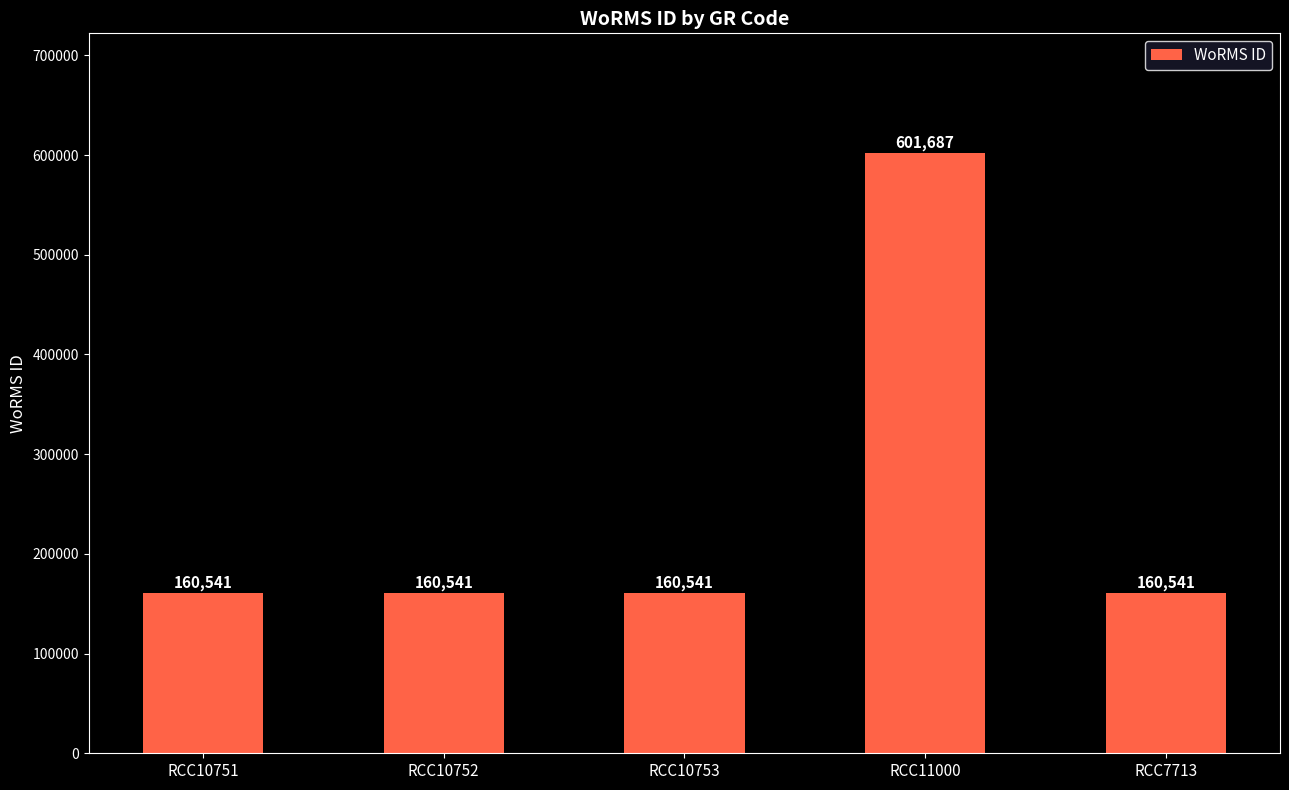

What is the average value?

248770